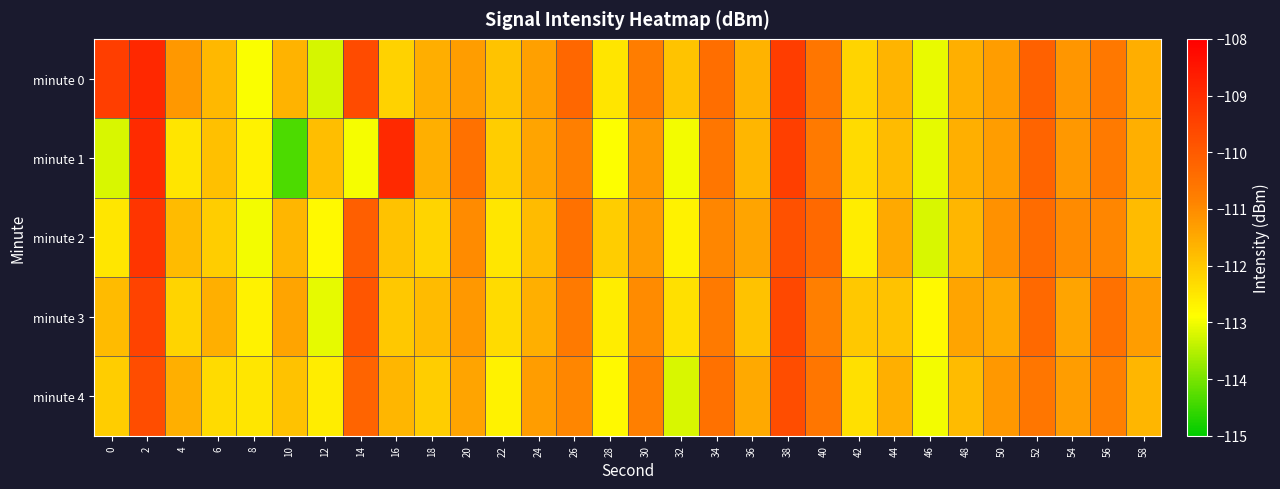

Between 36 and 54, which series saw the biggest shift?

minute 1